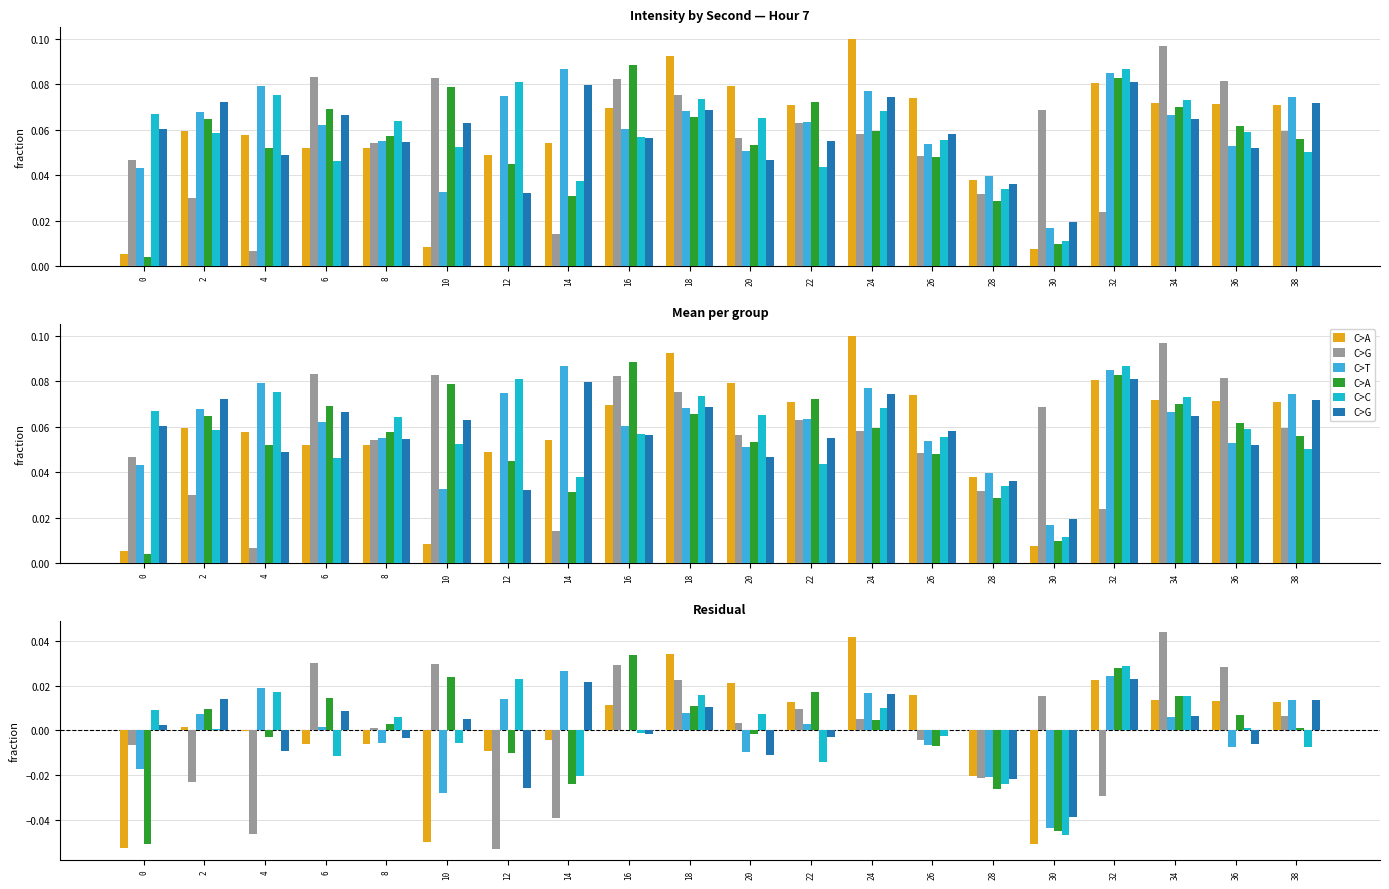

The C>A series shows -0.0 at 12. True or false?

False